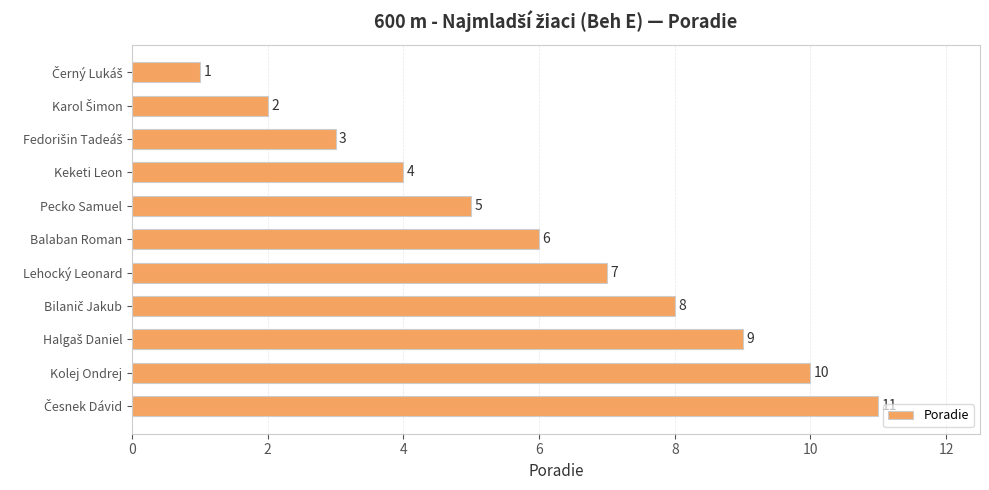

What is the greatest value displayed?

11